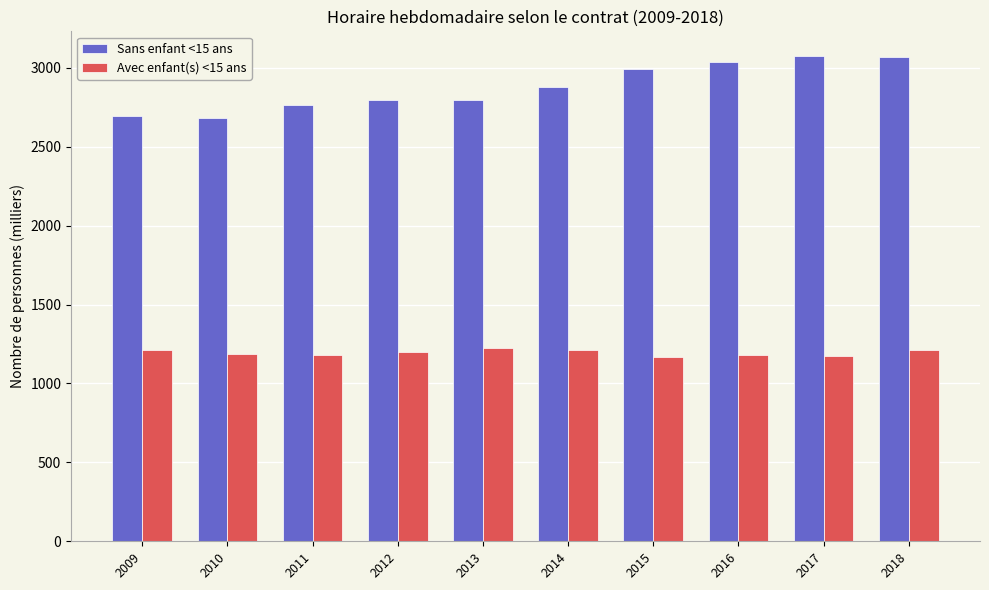

Is the value of Sans enfant <15 ans at 2010 greater than the value of Avec enfant(s) <15 ans at 2018?

Yes